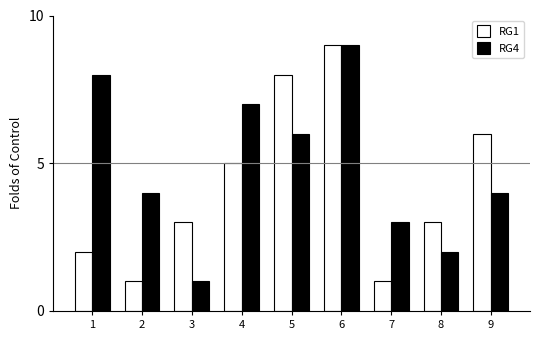

At which category is the sum across all series the highest?

6